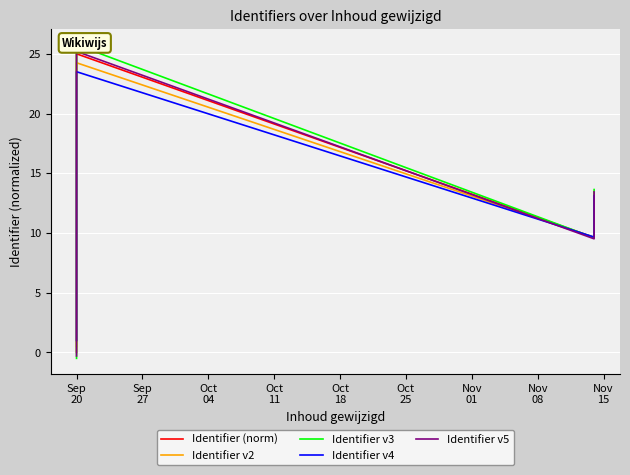

True or false: Identifier v4 has a value of 23.5 at Sep 20.

True